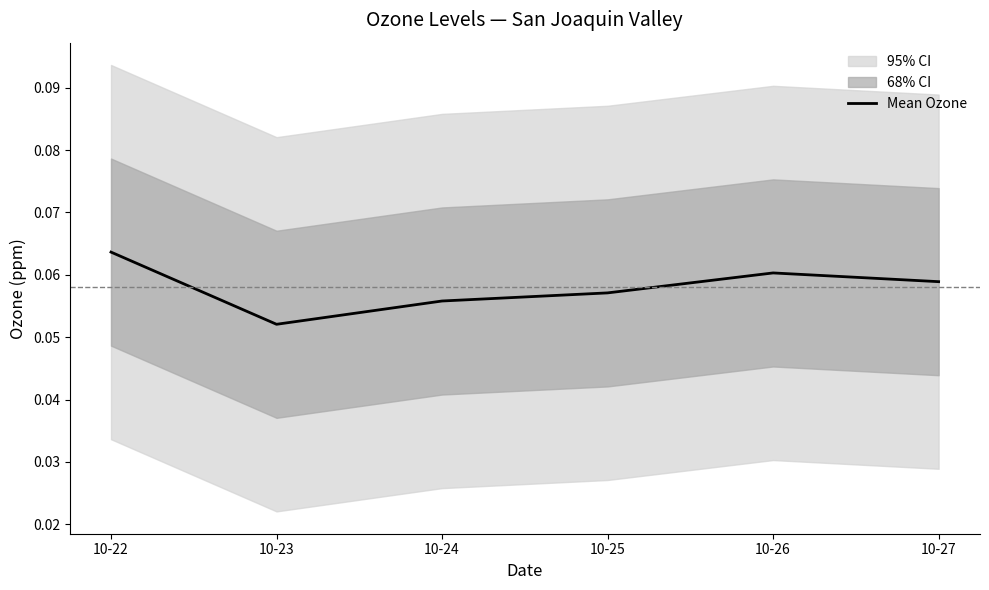

What is the value of the 4th point from the left?

0.1